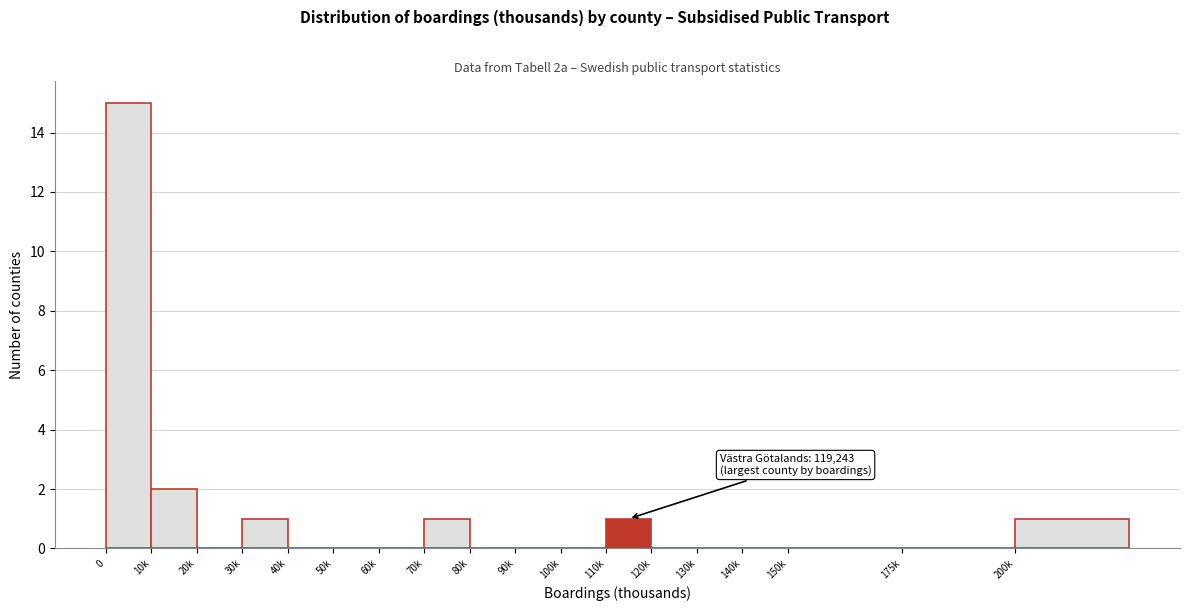

Reading left to right, list all the values displayed in this chart.

0=15	10k=2	20k=0	30k=1	40k=0	50k=0	60k=0	70k=1	80k=0	90k=0	100k=0	110k=1	120k=0	130k=0	140k=0	150k=0	175k=0	200k=1